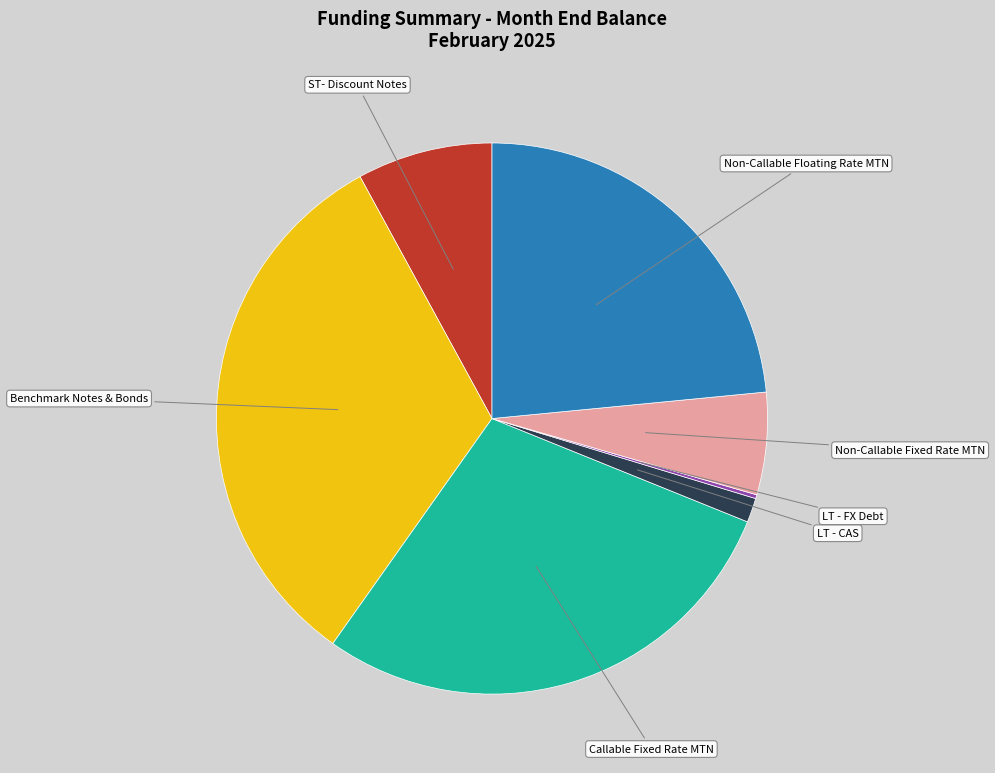

Does any single category account for the majority?

No